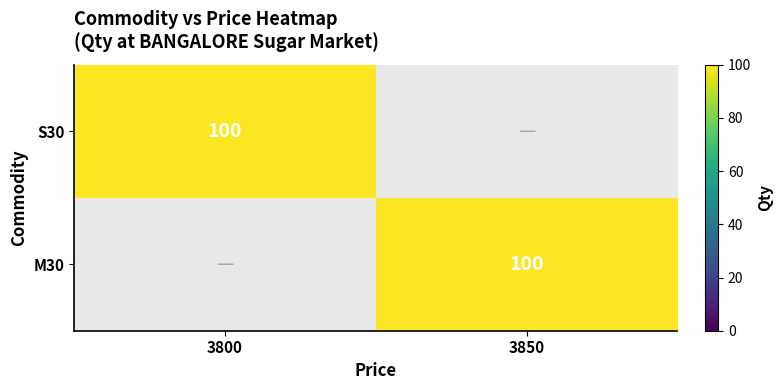

The value of S30 at 3800 is 100. True or false?

True